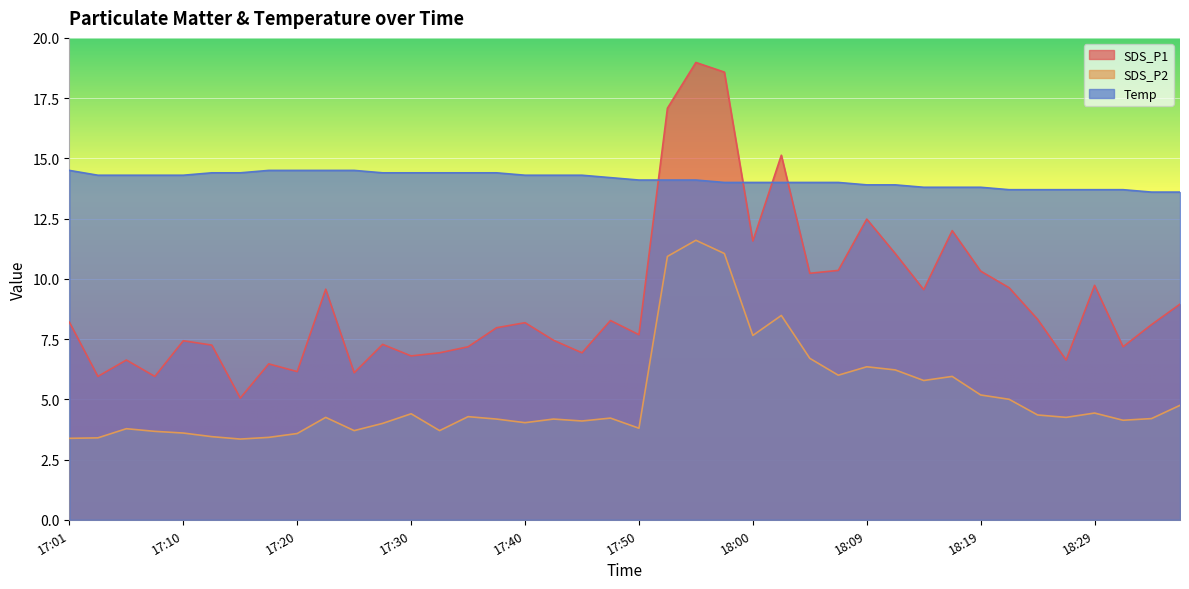

Is the value of SDS_P1 at 17:15 greater than the value of Temp at 17:03?

No